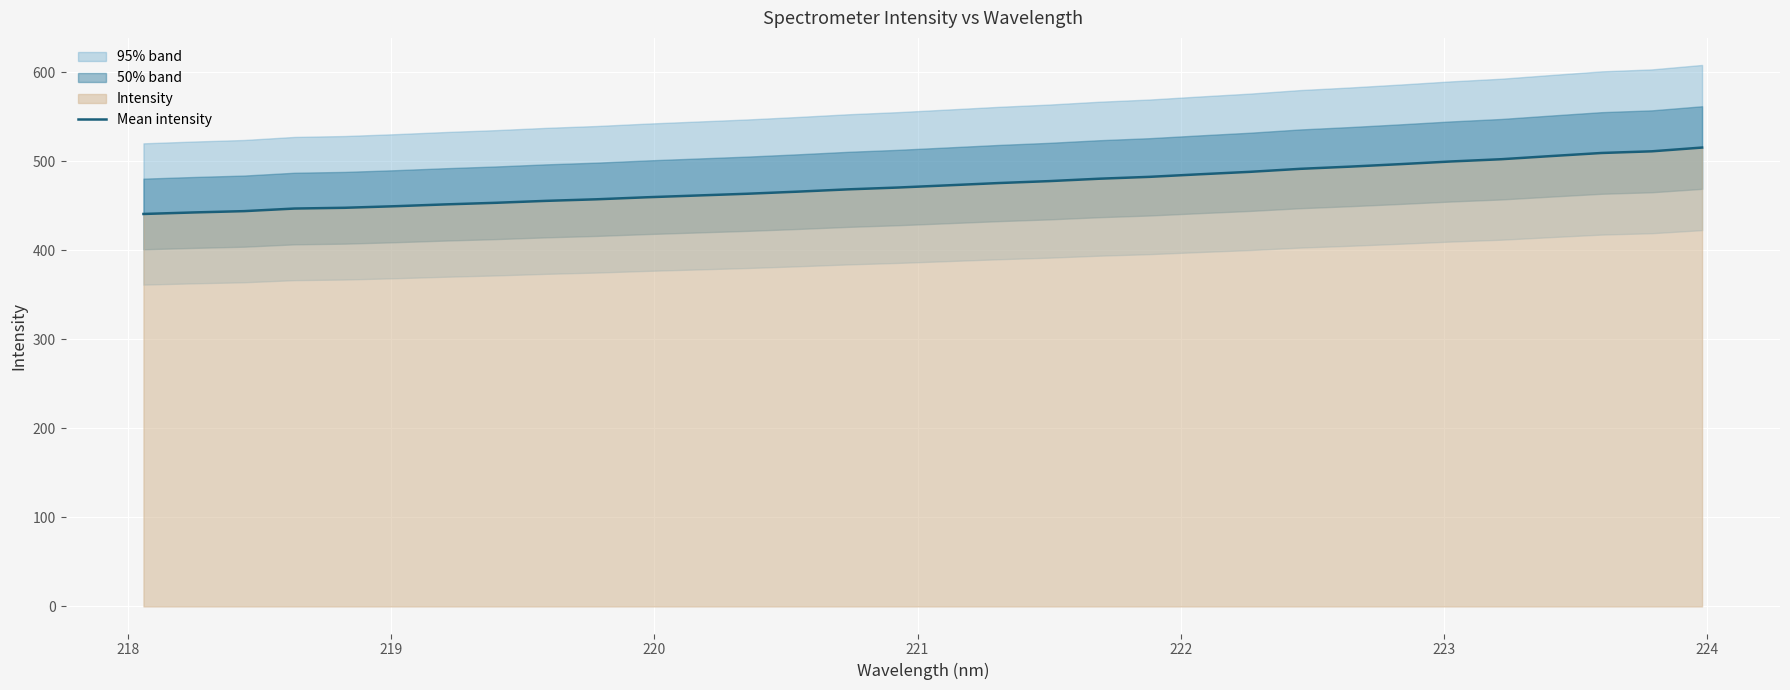

What is the maximum value for Mean intensity?

515.2